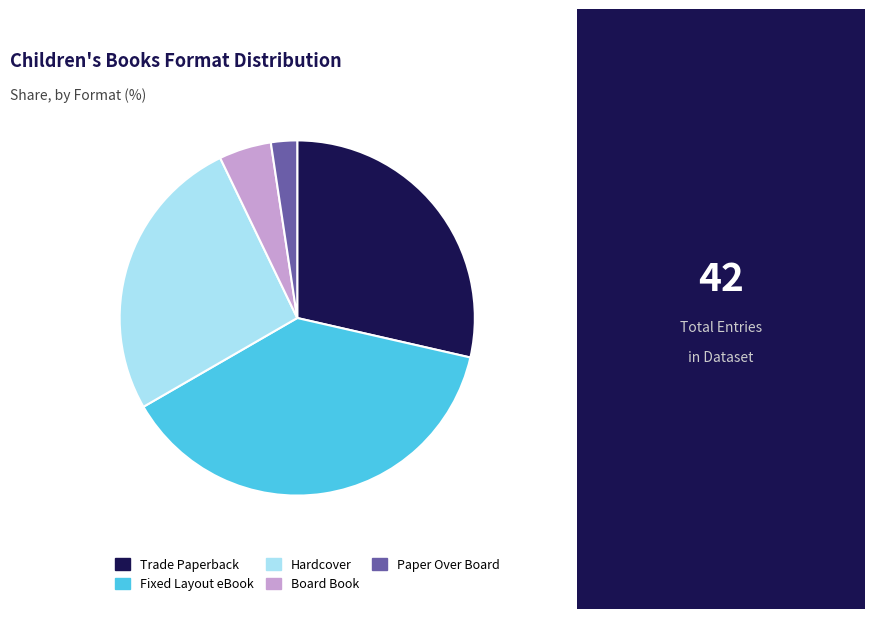

Does Paper Over Board represent more than half of the total?

No